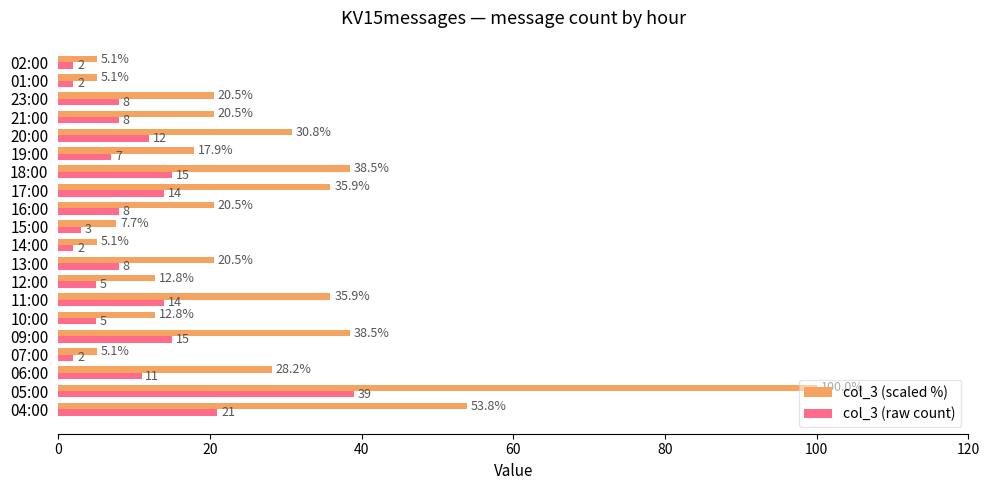

At how many categories does at least one series exceed 30?

7